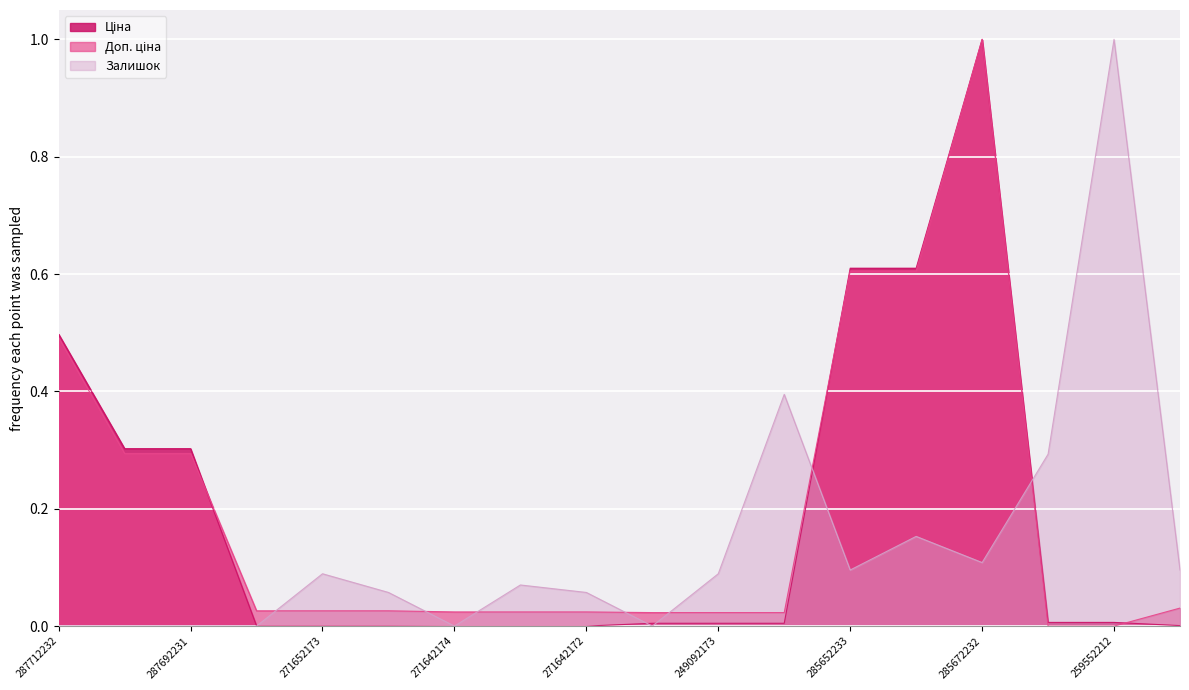

What is the sum of the Доп. ціна values at 285672232 and 271652173?

1.0